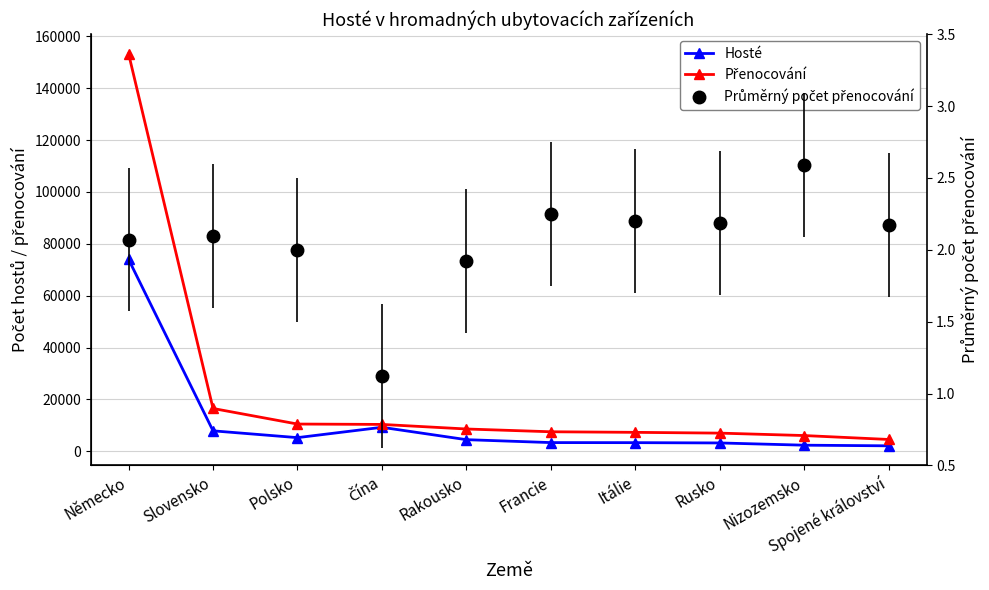

Reading left to right, list all the values displayed in this chart.

Hosté: Německo=73973.0	Slovensko=7870.0	Polsko=5247.0	Čína=9236.0	Rakousko=4465.0	Francie=3339.0	Itálie=3314.0	Rusko=3199.0	Nizozemsko=2336.0	Spojené království=2089.0
Přenocování: Německo=153250.0	Slovensko=16492.0	Polsko=10487.0	Čína=10344.0	Rakousko=8583.0	Francie=7510.0	Itálie=7287.0	Rusko=6989.0	Nizozemsko=6054.0	Spojené království=4544.0
Průměrný počet přenocování: Německo=2.1	Slovensko=2.1	Polsko=2.0	Čína=1.1	Rakousko=1.9	Francie=2.2	Itálie=2.2	Rusko=2.2	Nizozemsko=2.6	Spojené království=2.2